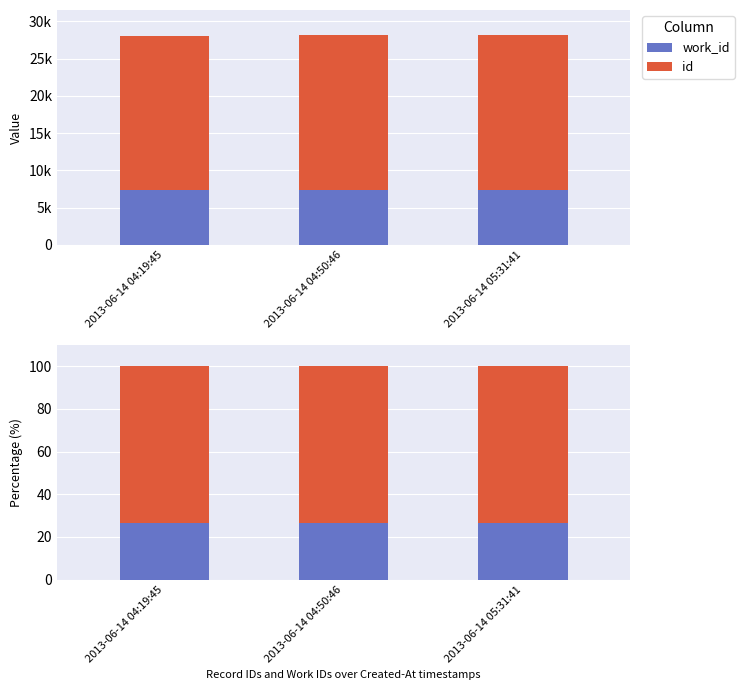

What is the difference between the highest and lowest values at 2013-06-14 04:50:46?

47.1